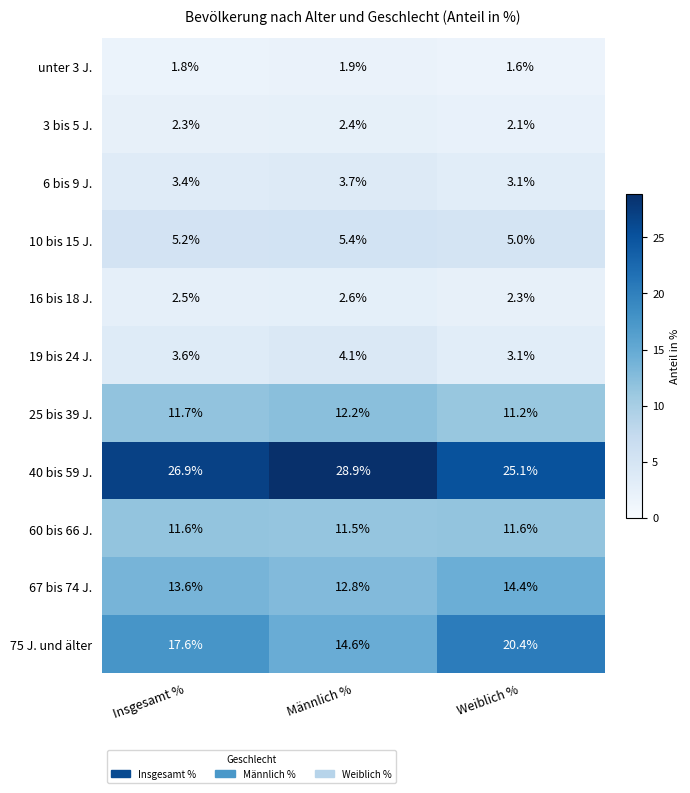

What is the sum of the 60 bis 66 J. values at Weiblich % and Insgesamt %?

23.2